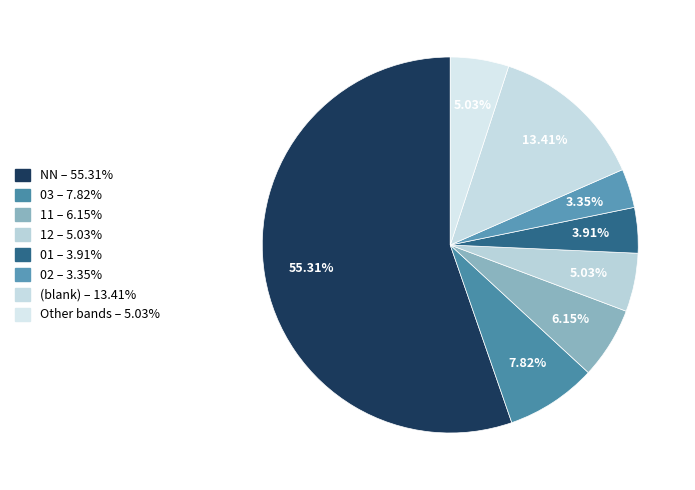

Count the number of slices in the pie.

8